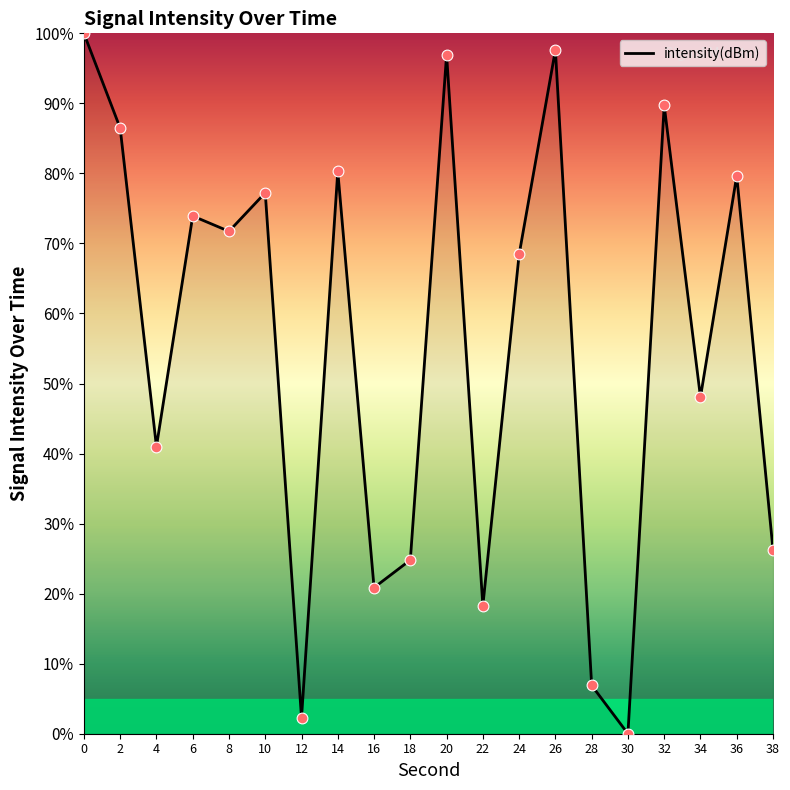

What is the change in value from 12 to 30?

-2.3